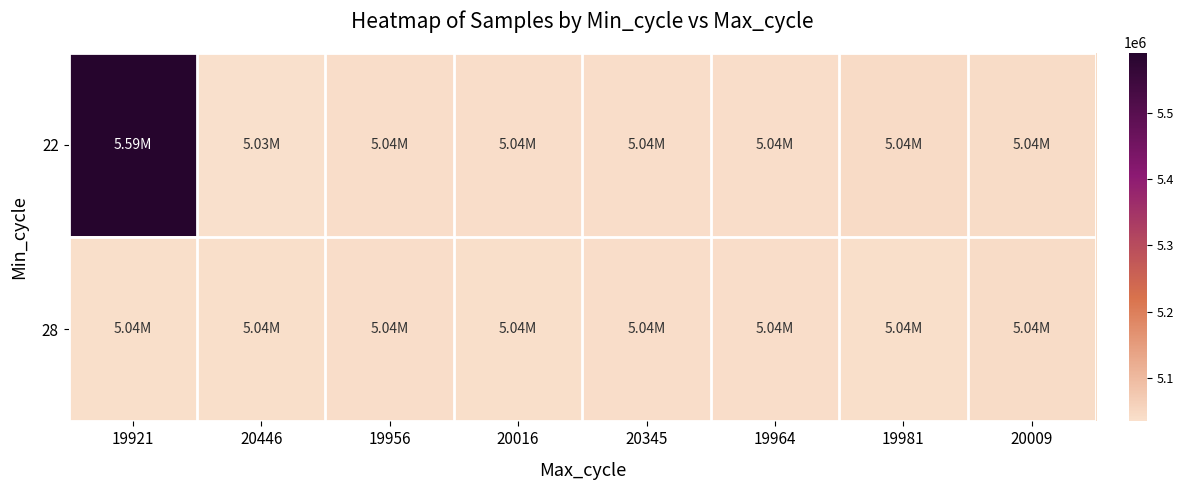

At how many categories does at least one series exceed 5165245?

1